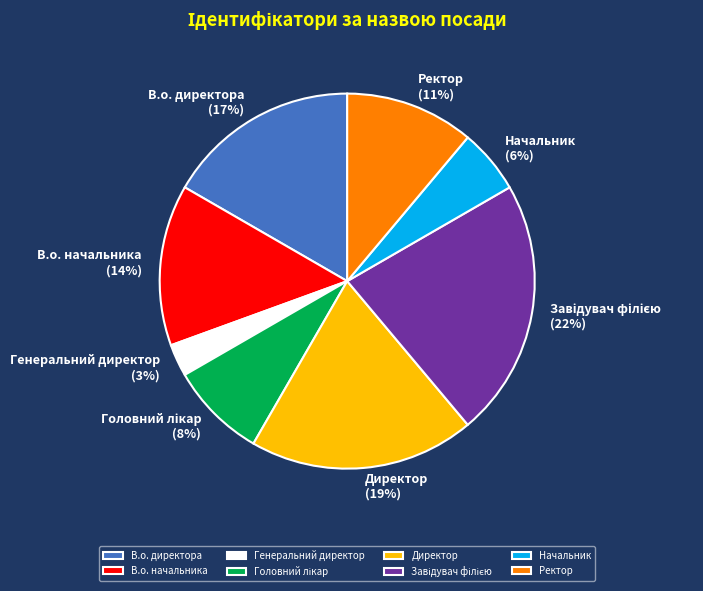

Is there any slice that represents more than half of the pie?

No